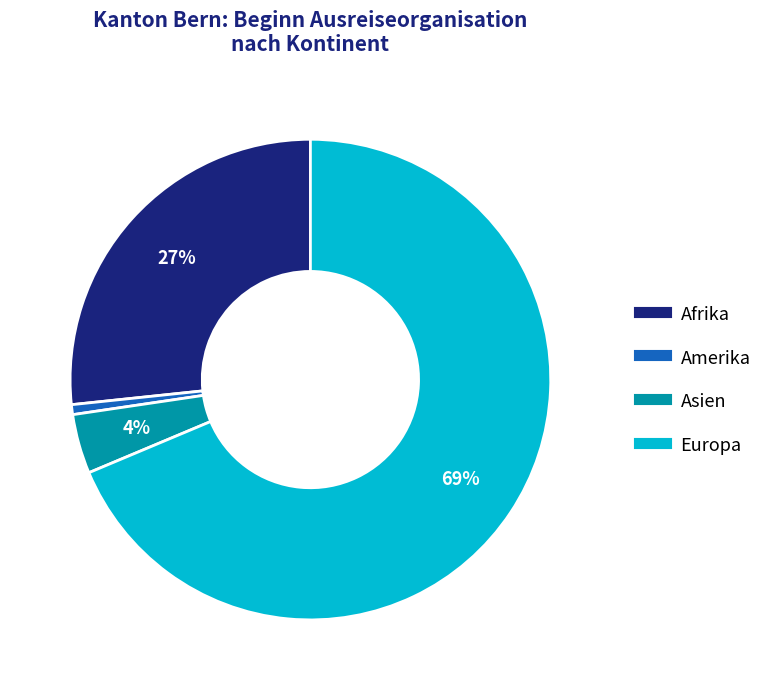

Does any single category account for the majority?

Yes